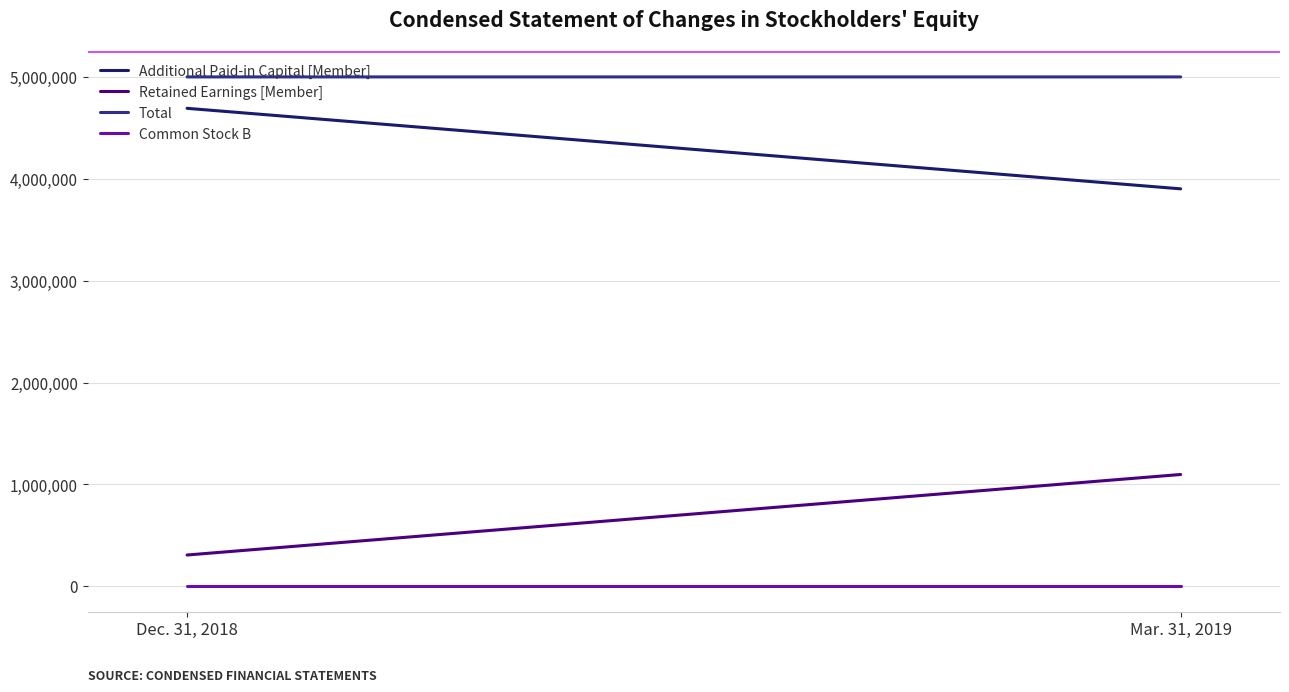

How many series are shown in this chart?

4